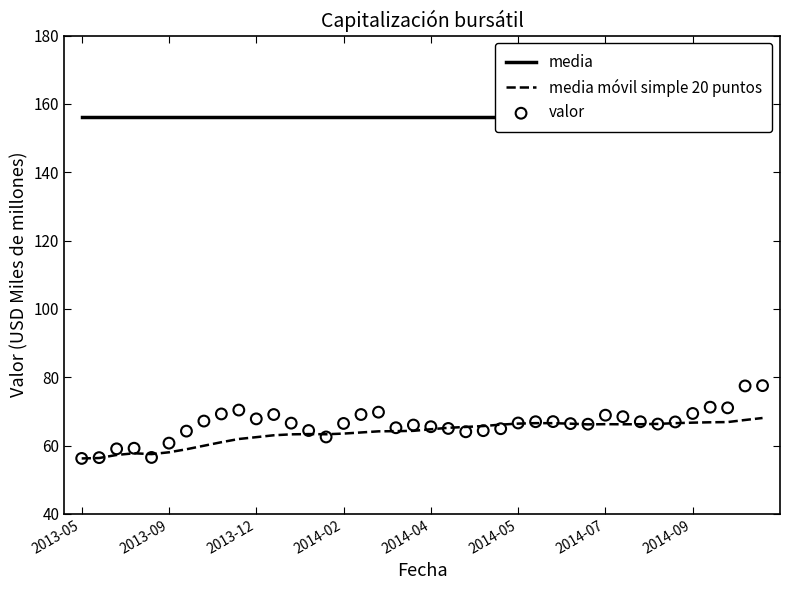

What is the total value across all series at 22?

285.6